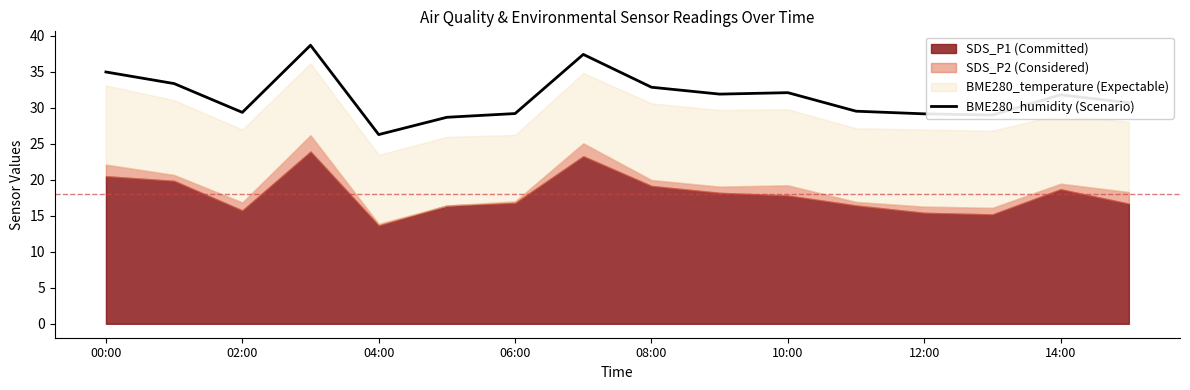

Does the chart have visible grid lines?

No